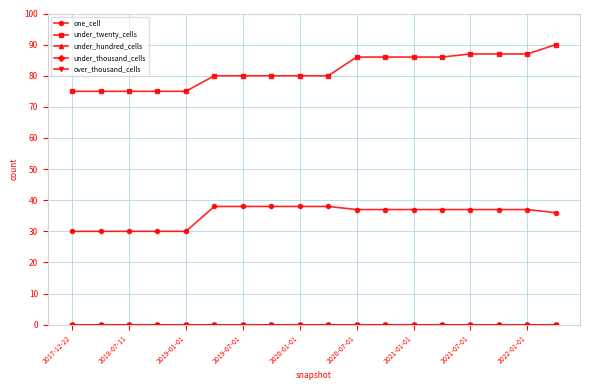

Is this an area chart (filled region under the line)?

No